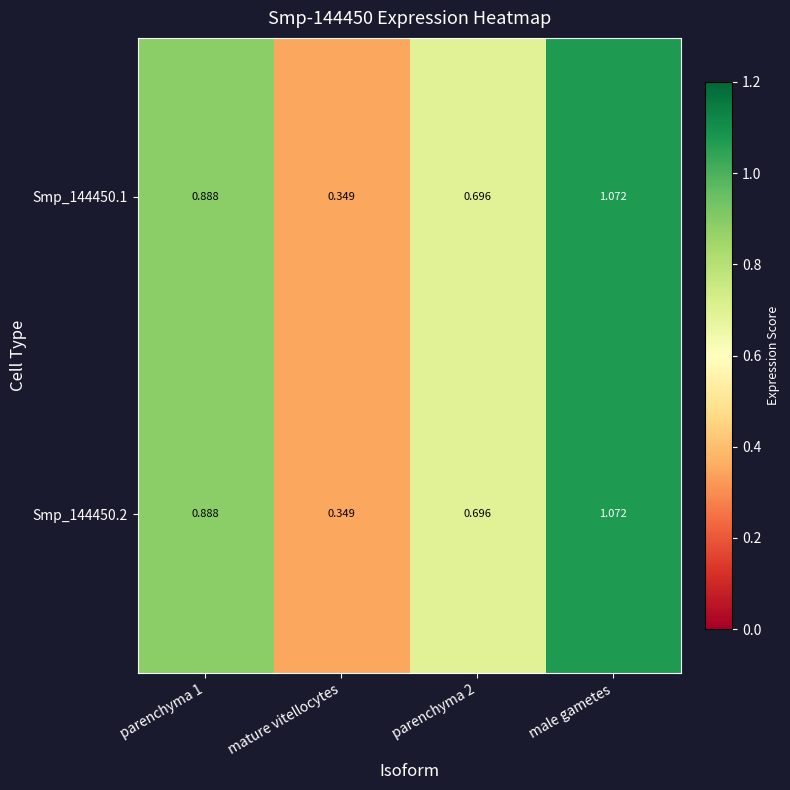

At which category is the sum across all series the highest?

male gametes